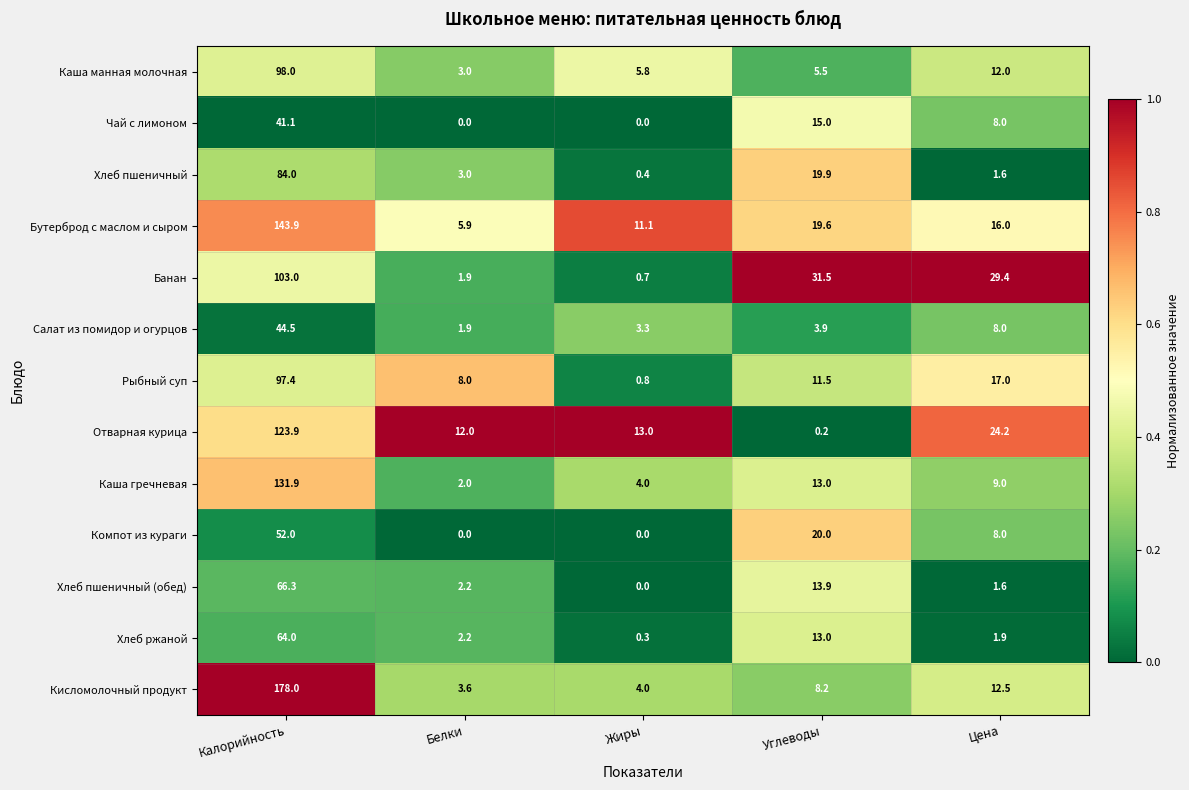

What is the greatest value displayed?

178.0